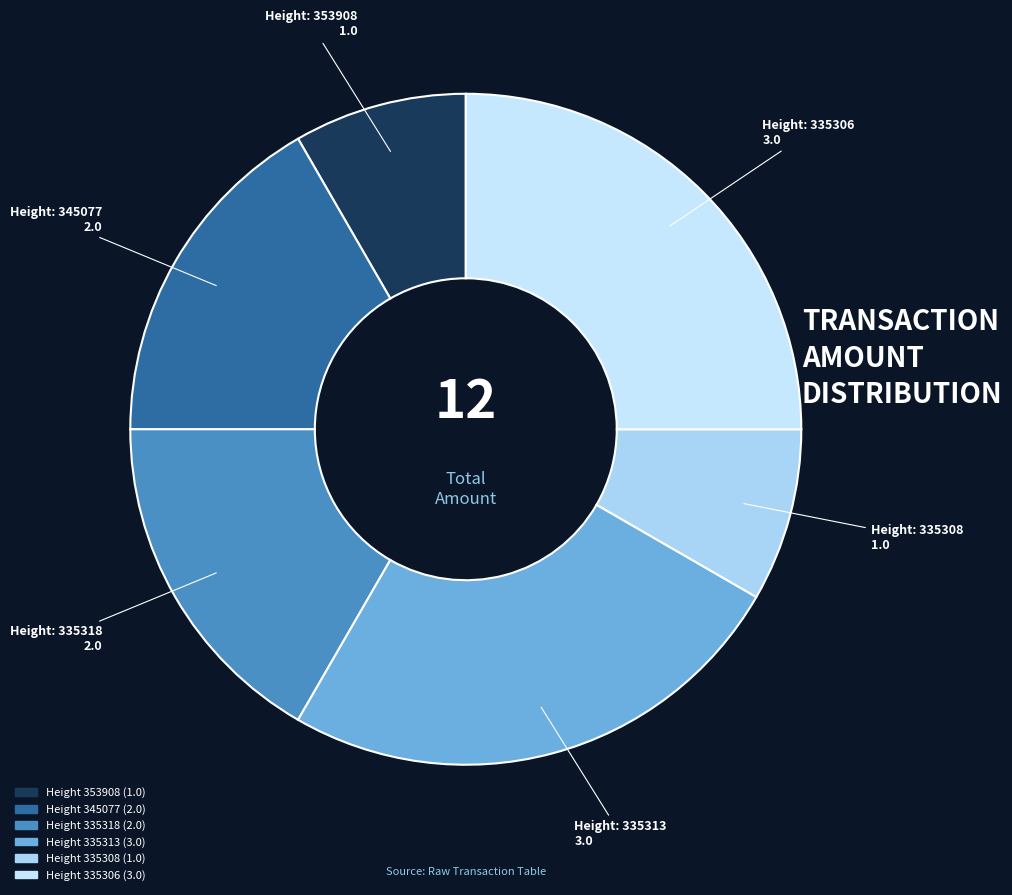

Does any single category account for the majority?

No